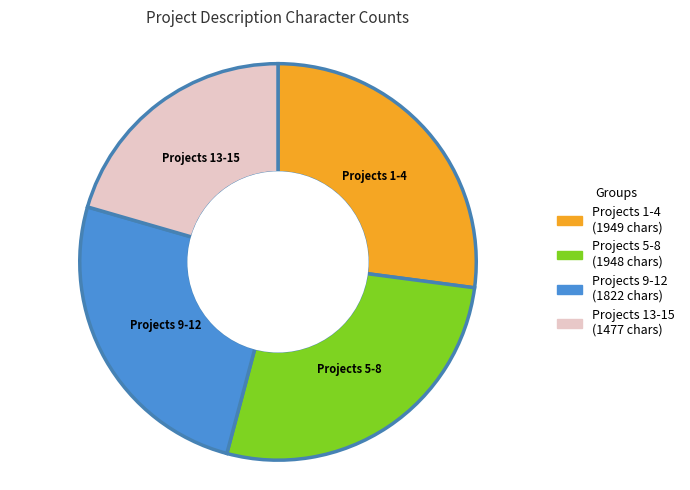

Between Projects 13-15 and Projects 1-4, which is larger?

Projects 1-4